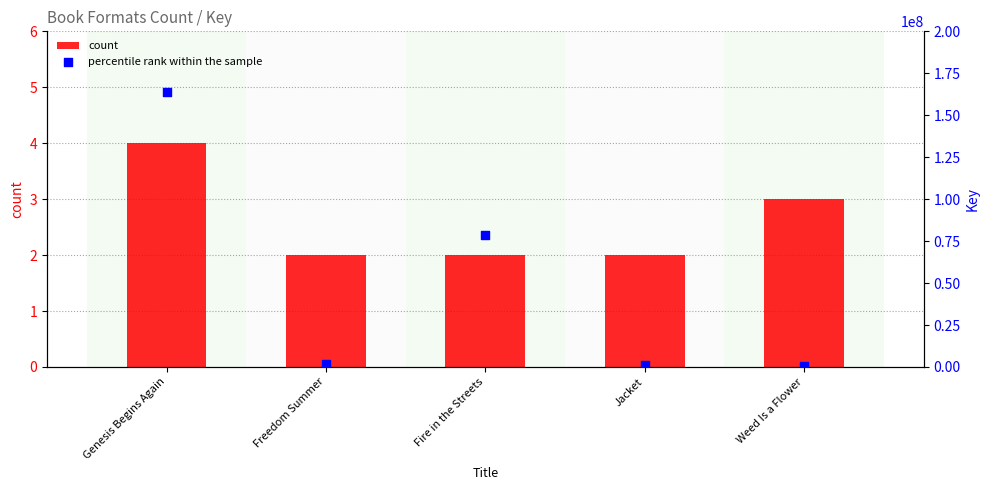

What are all the series names shown in the legend?

count, percentile rank within the sample